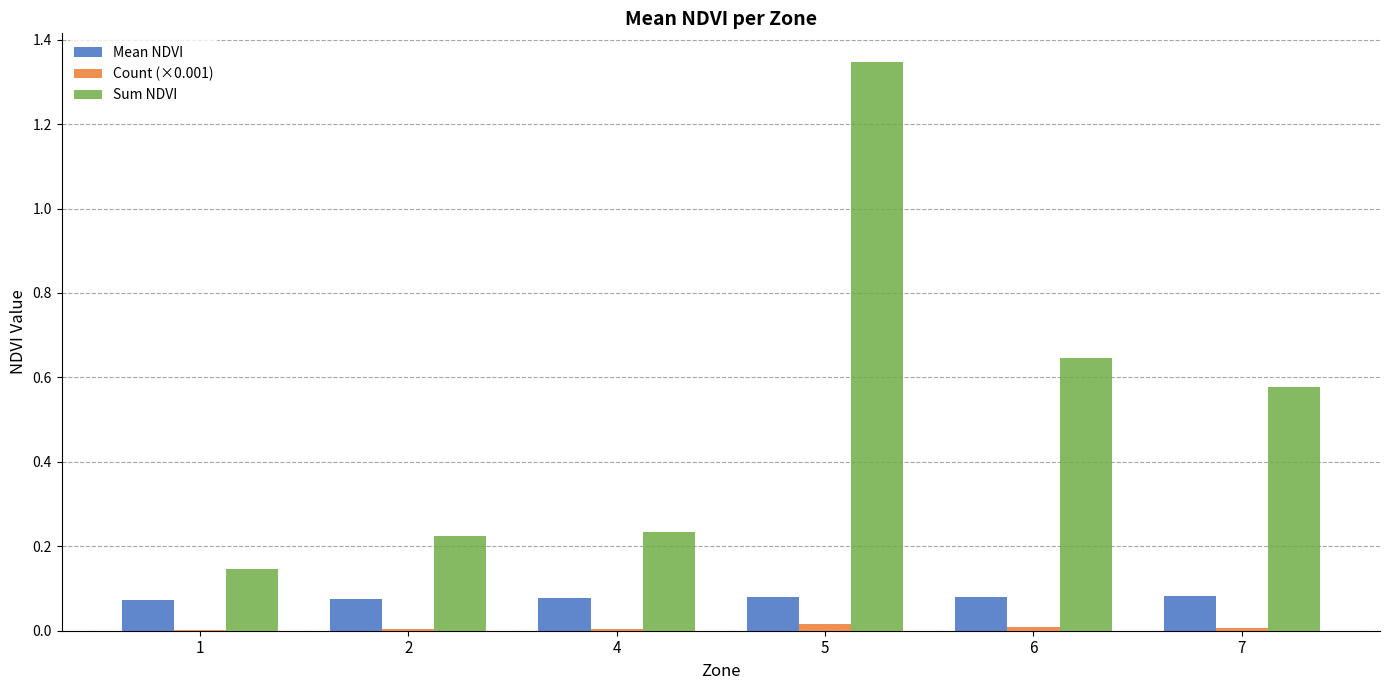

What is the sum of all Mean NDVI values?

0.5